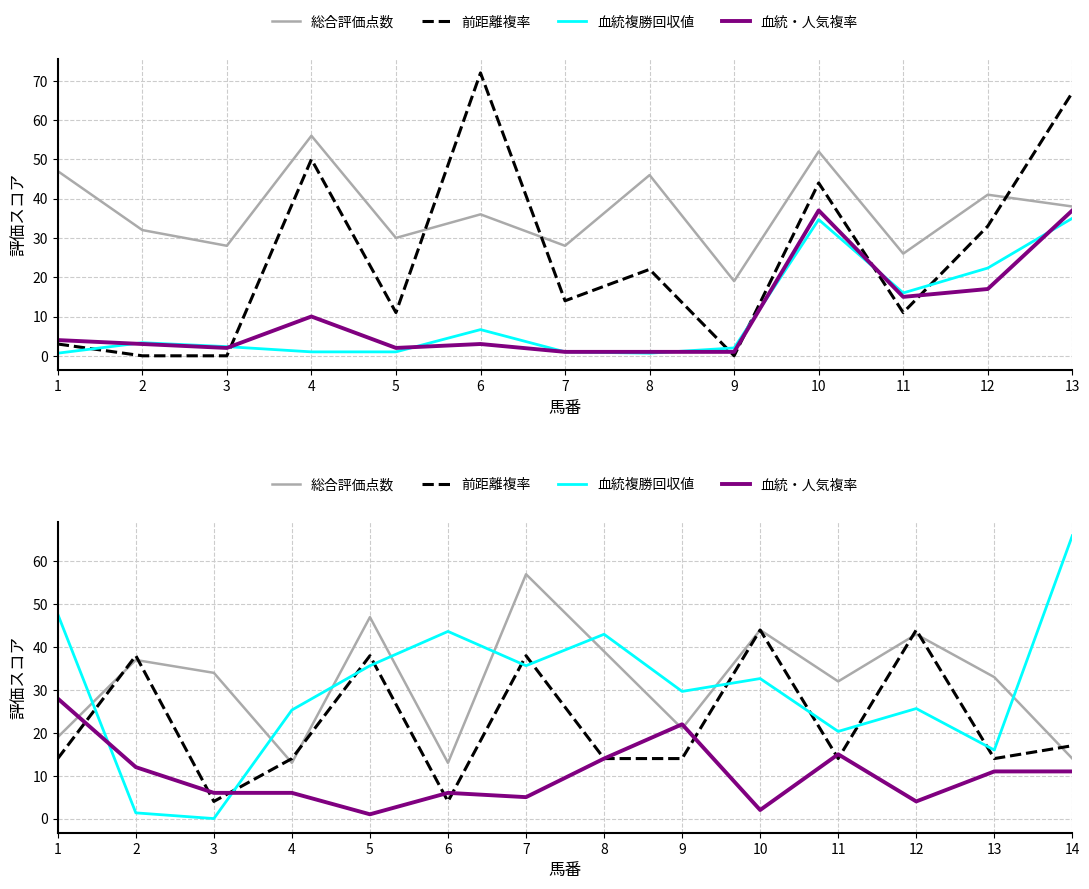

In 血統複勝回収値, how many points are lower than both neighbors (excluding endpoints)?

5